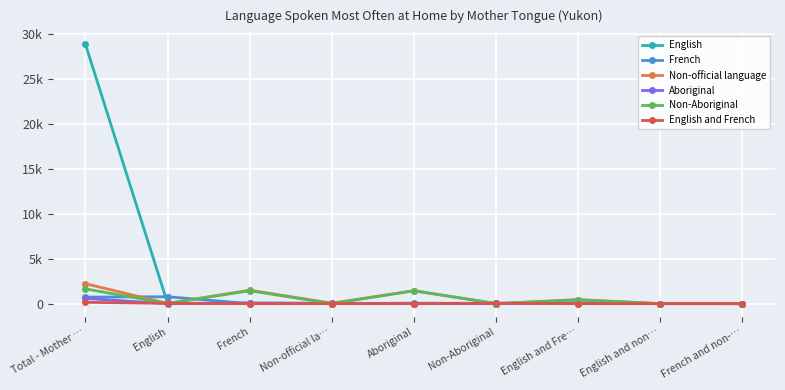

The Non-Aboriginal series shows 1019 at French and non-…. True or false?

False